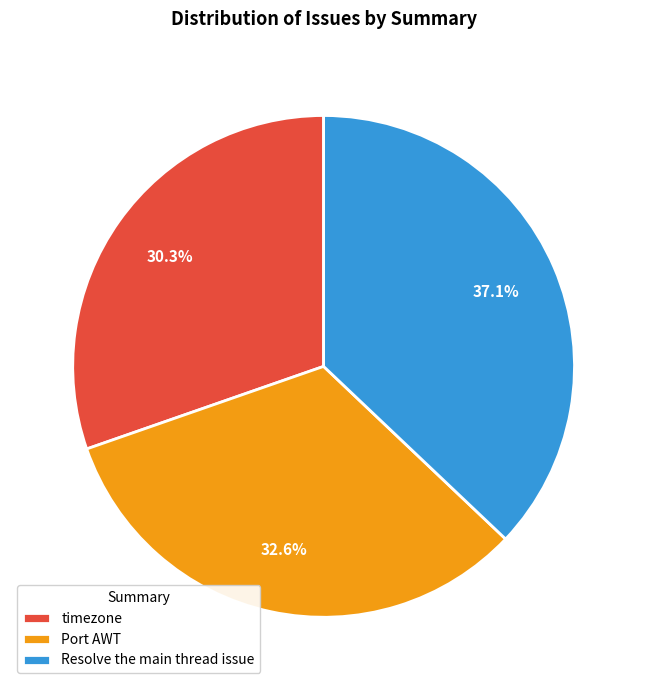

To the nearest percent, what is the difference between the largest and smallest slice percentages?

7%